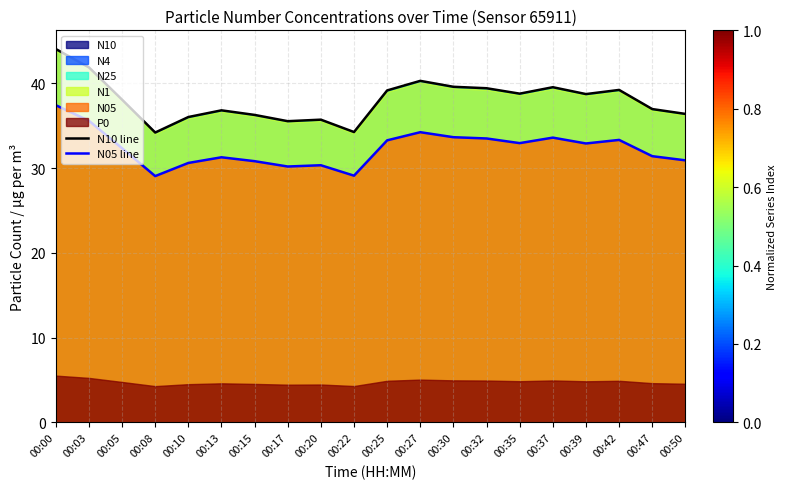

What is the sum of all N05 line values?

646.8